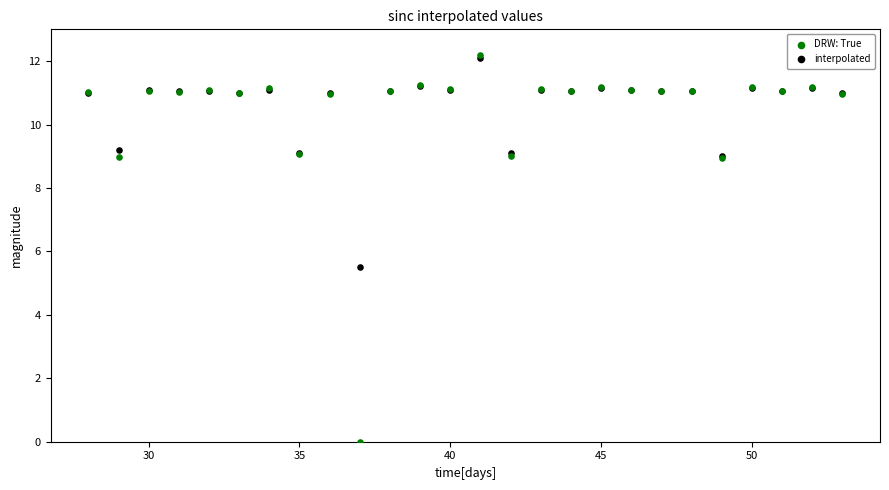

What are all the series names shown in the legend?

DRW: True, interpolated